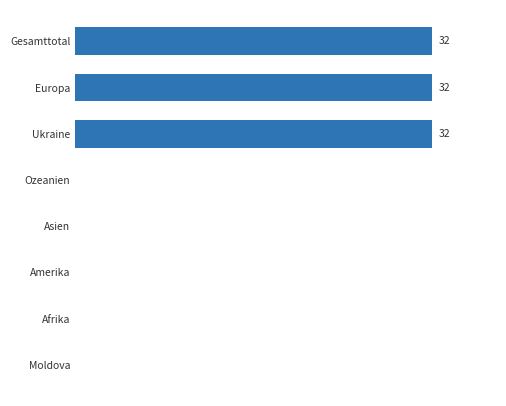

Count the number of data series in this chart.

1